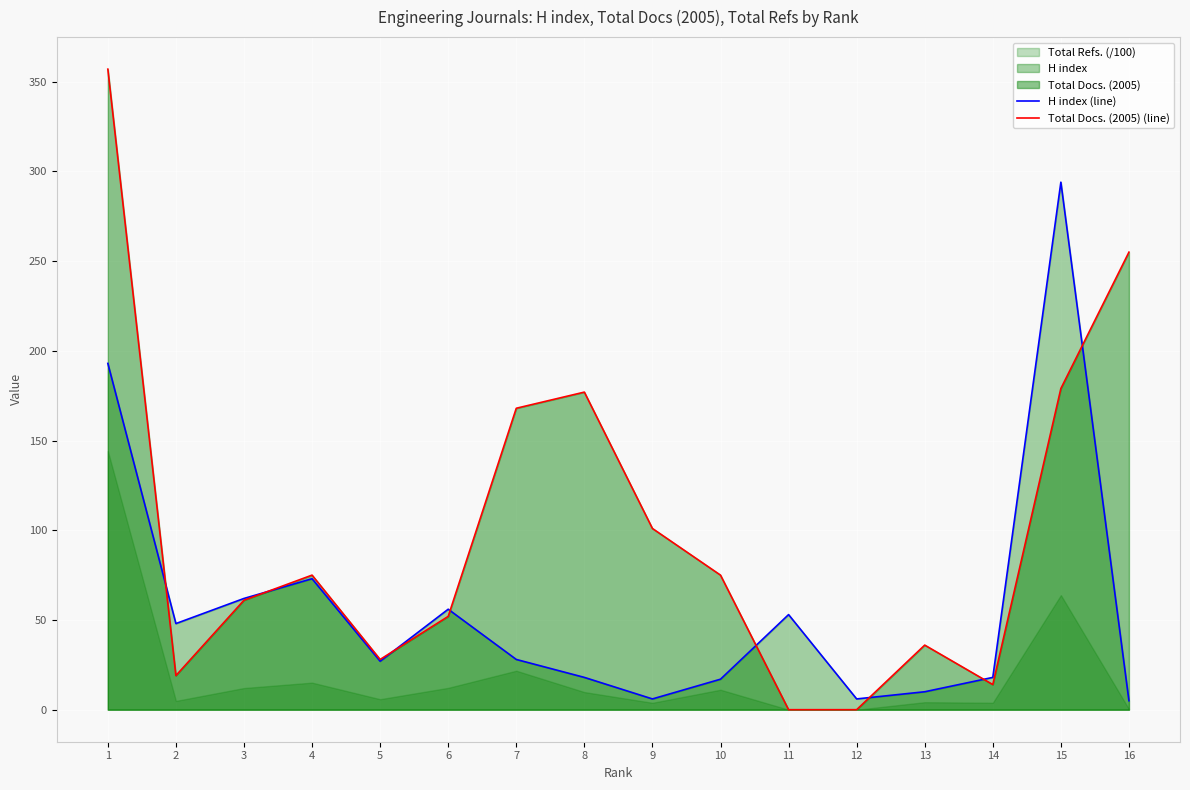

True or false: Total Docs. (2005) (line) and H index (line) intersect in this chart.

True